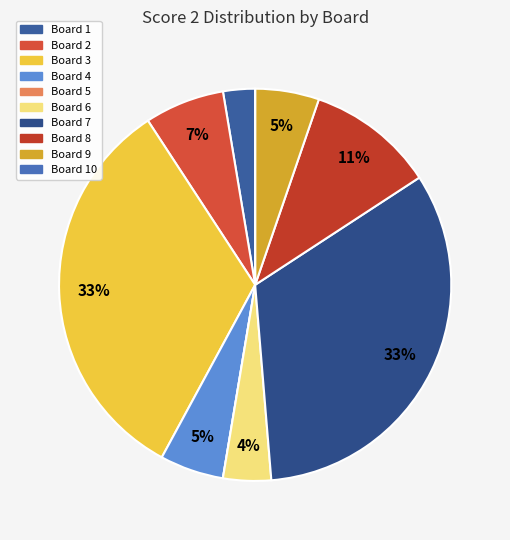

What is the smallest slice in the pie chart?

Board 5